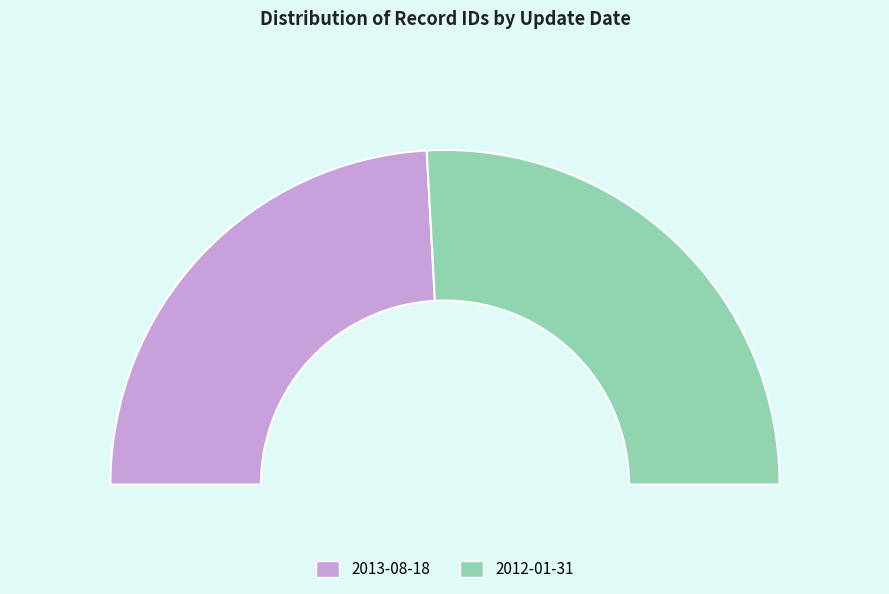

True or false: 2013-08-18 accounts for 41% of the total.

False